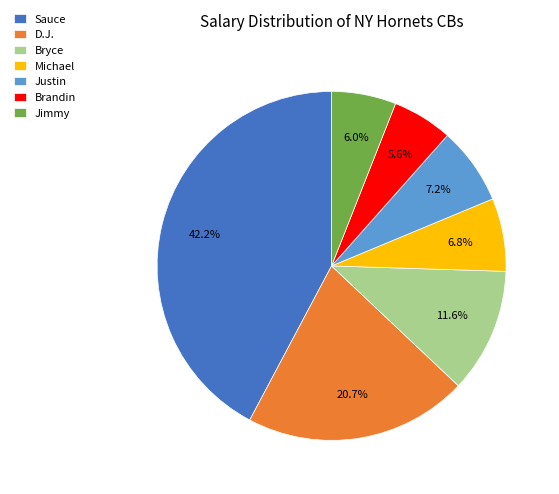

To the nearest percent, what portion does Michael represent?

7%